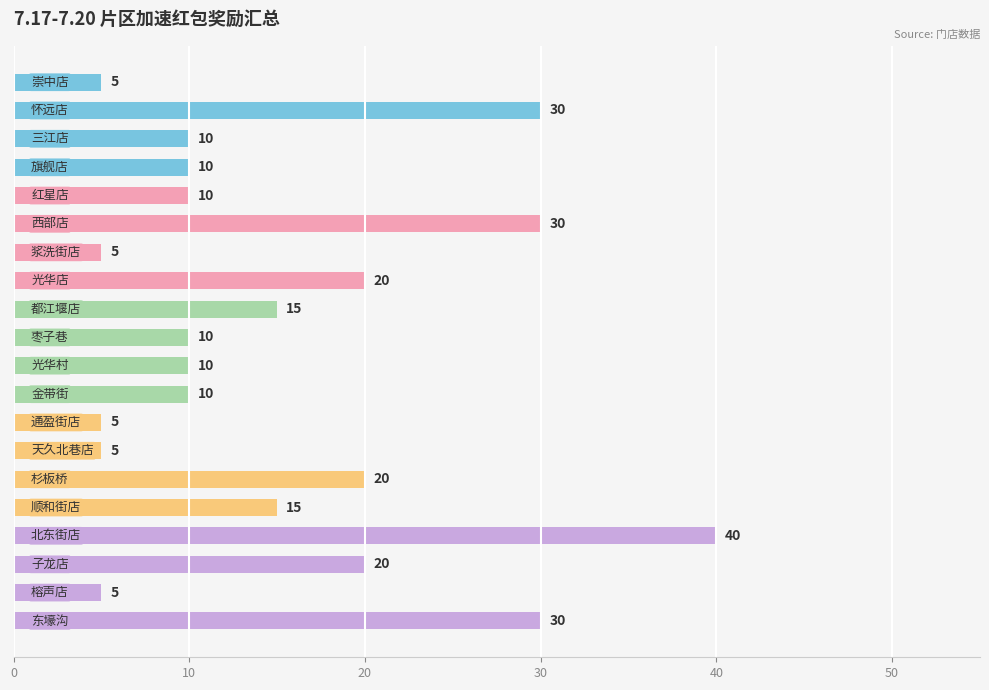

Count the values in the range 10 to 20.

11